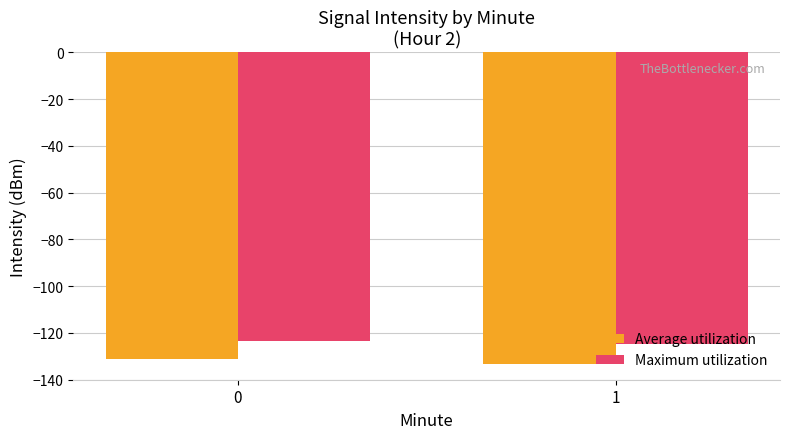

How many groups of bars are there?

2